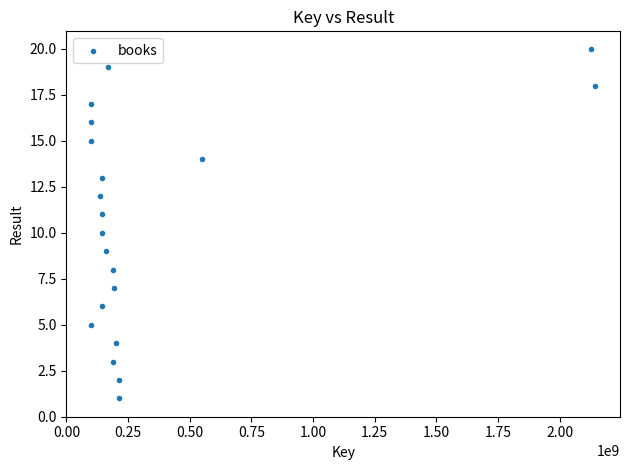

What is the range of Y values (max minus min)?

19